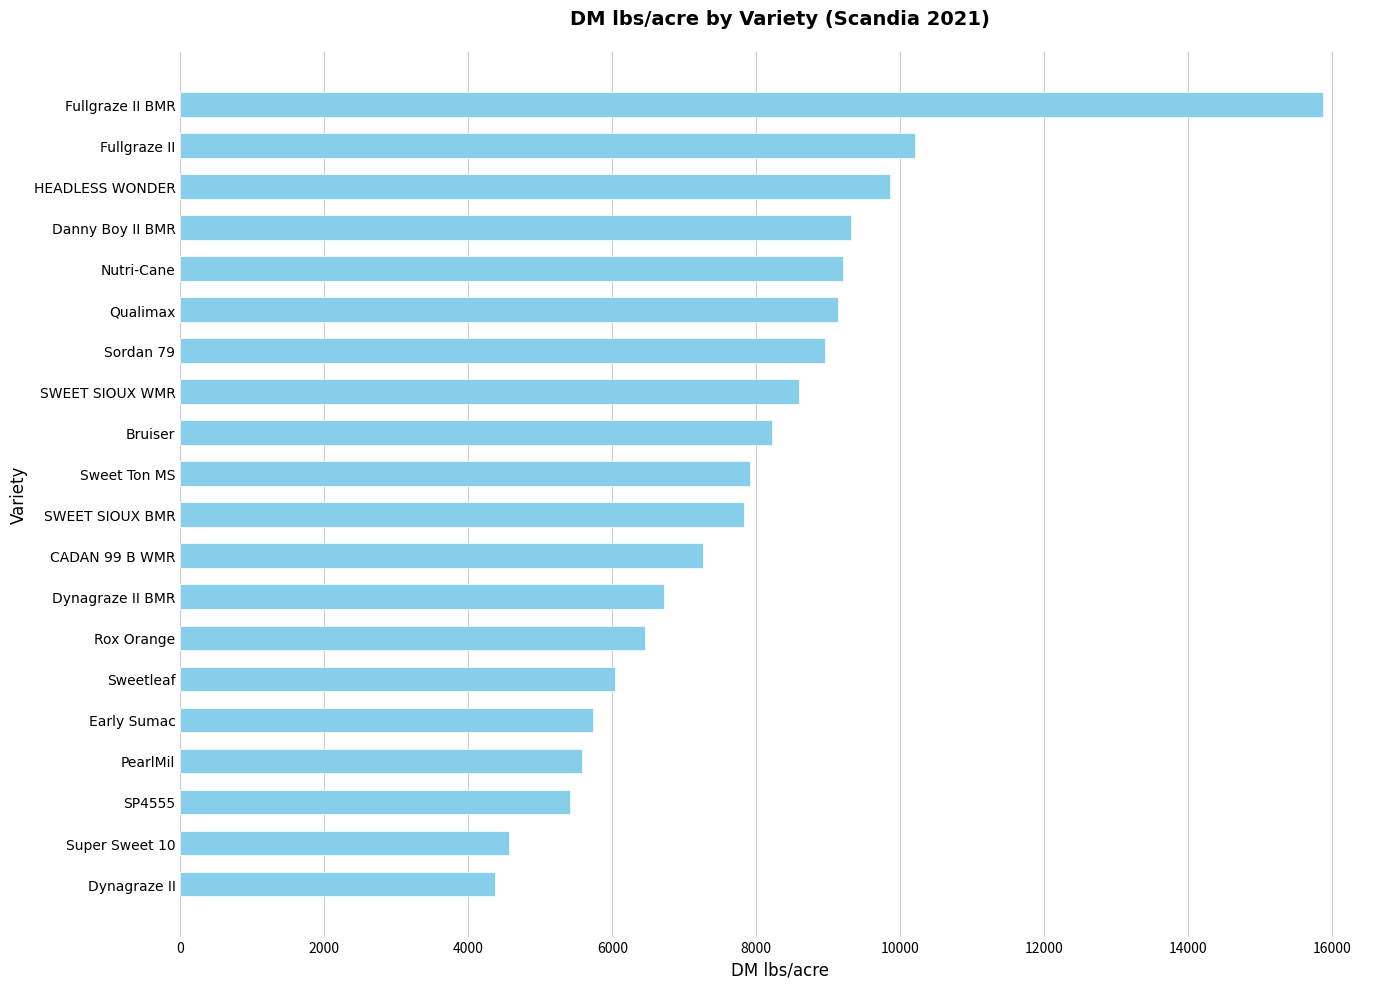

How many values are below 7908?

10